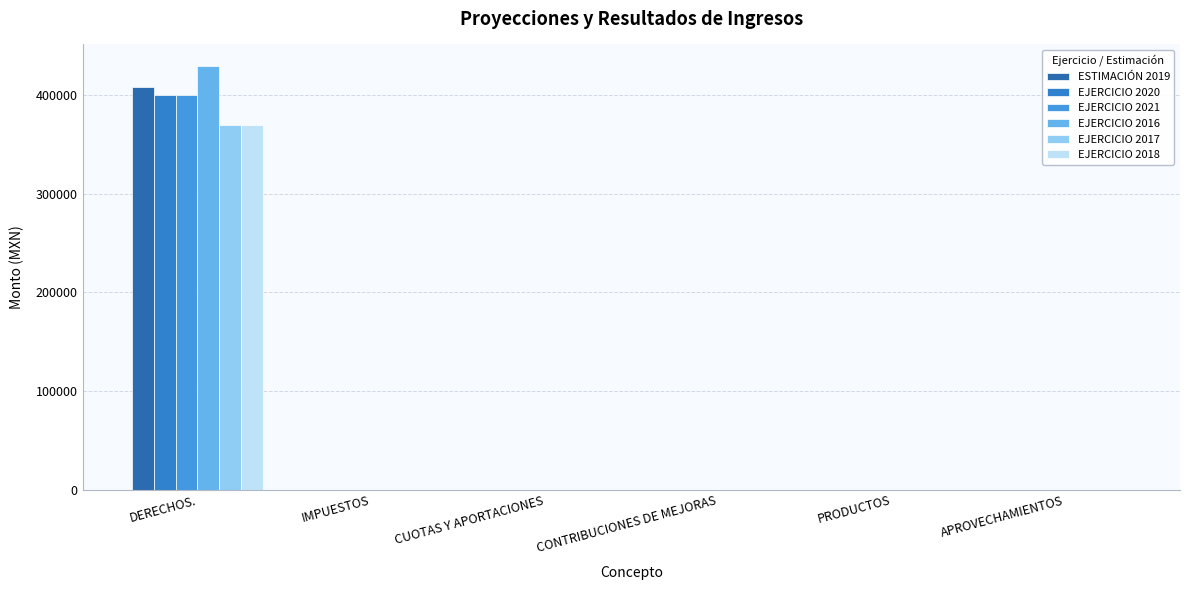

Which series has the largest total across all categories?

EJERCICIO 2016